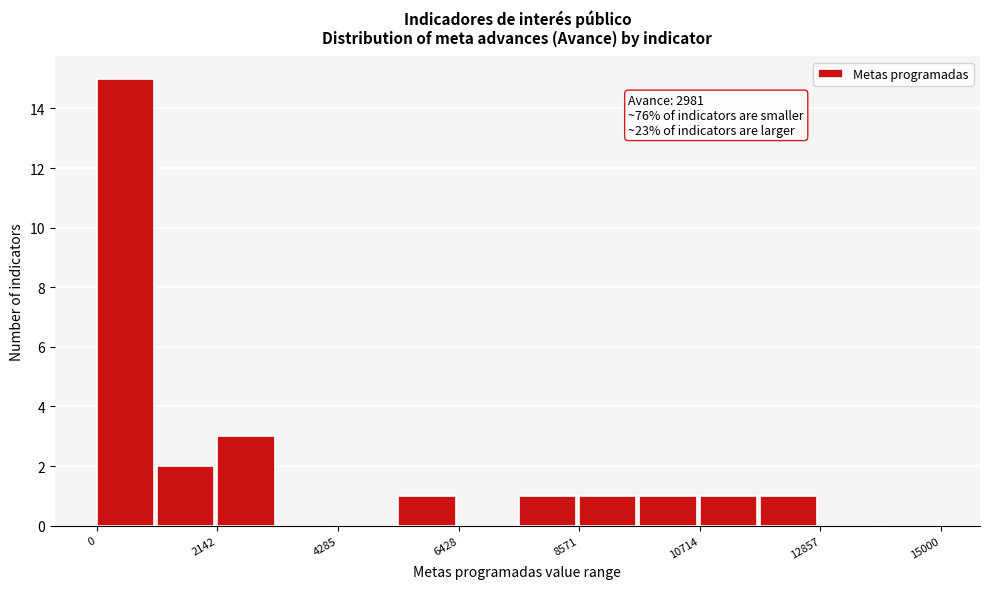

Read against the x-axis, roughly where is the centre of the tallest bar?

500